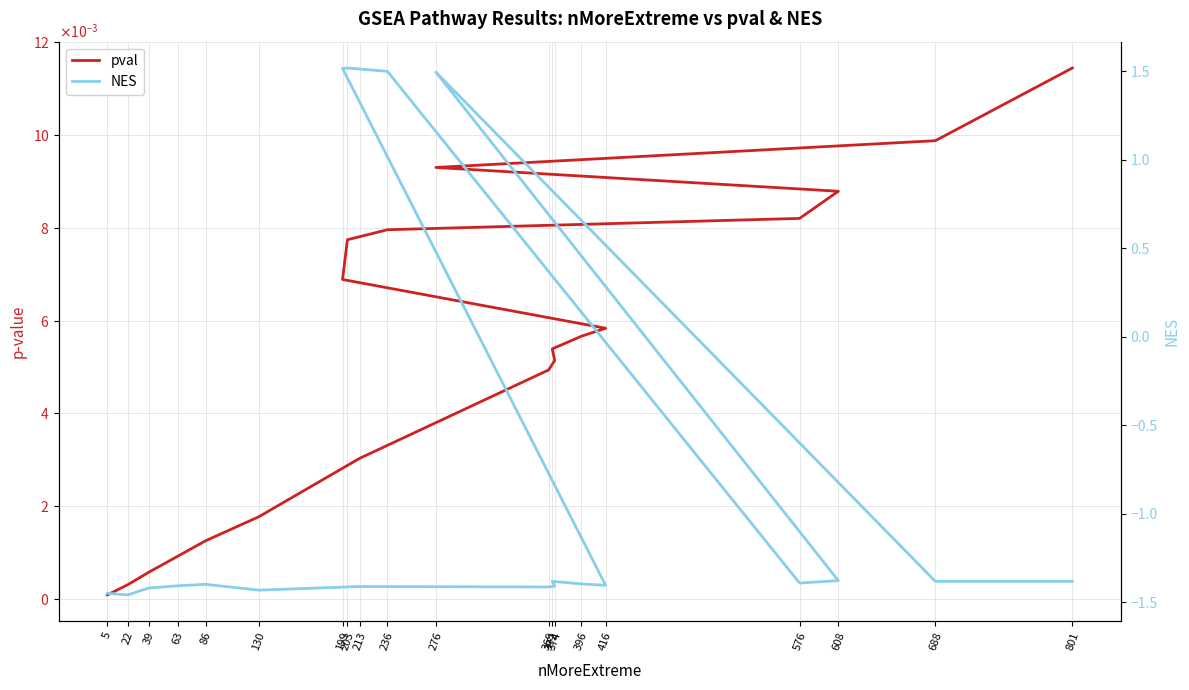

What is the label of the 2nd point from the right?

688